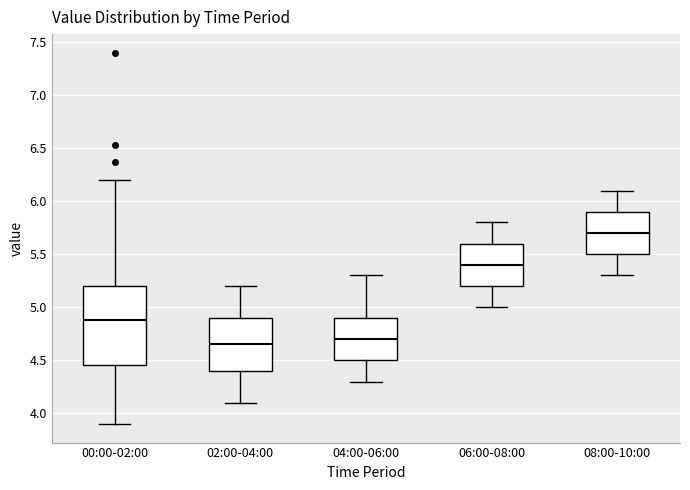

Which box has the highest median line?

08:00-10:00